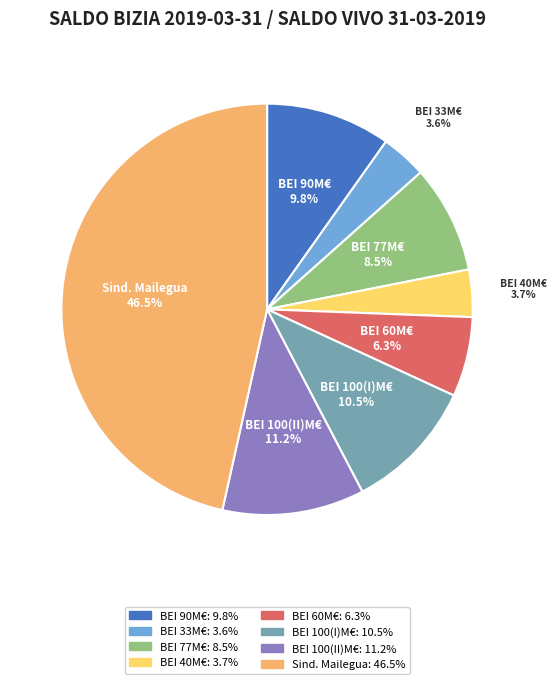

Between Sind. Mailegua and BEI 40M€, which is larger?

Sind. Mailegua